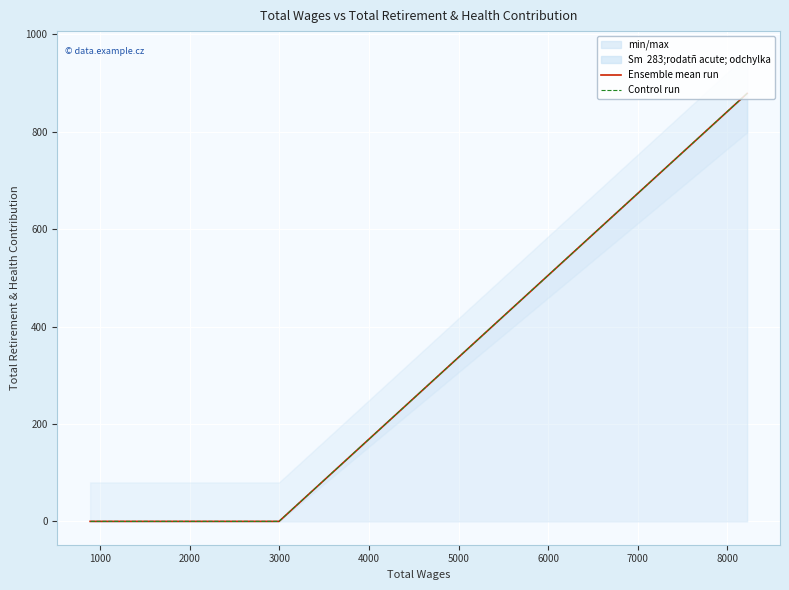

At how many categories does at least one series exceed 559?

1